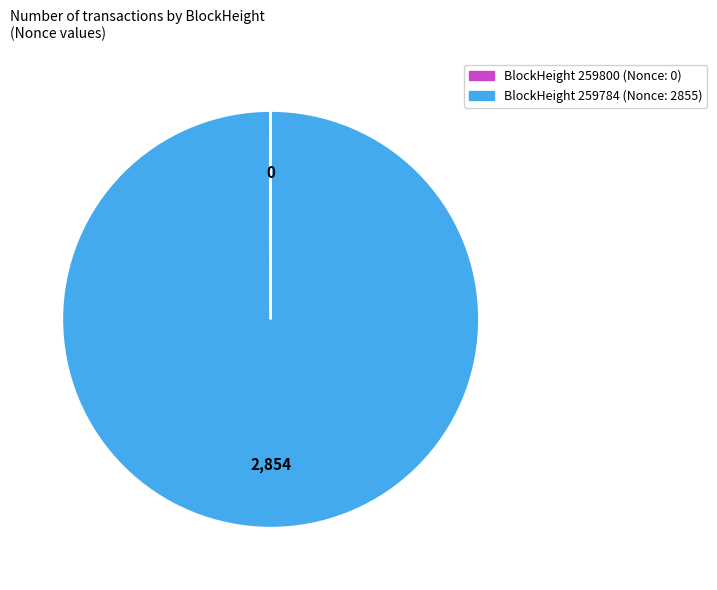

Is there a majority slice in this chart?

Yes